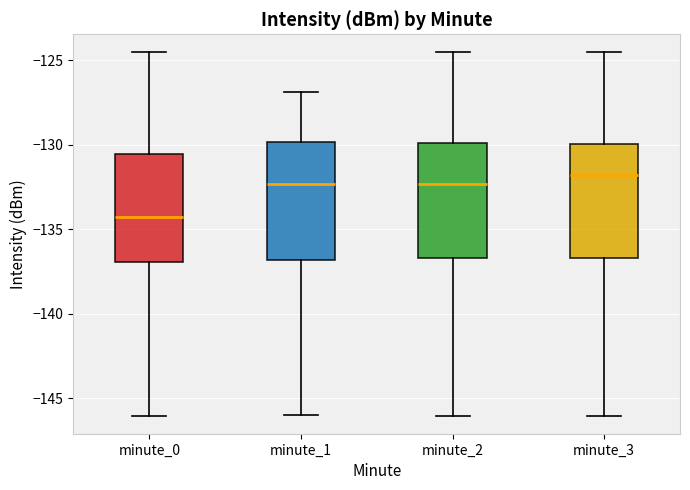

Which box has the highest median line?

minute_3